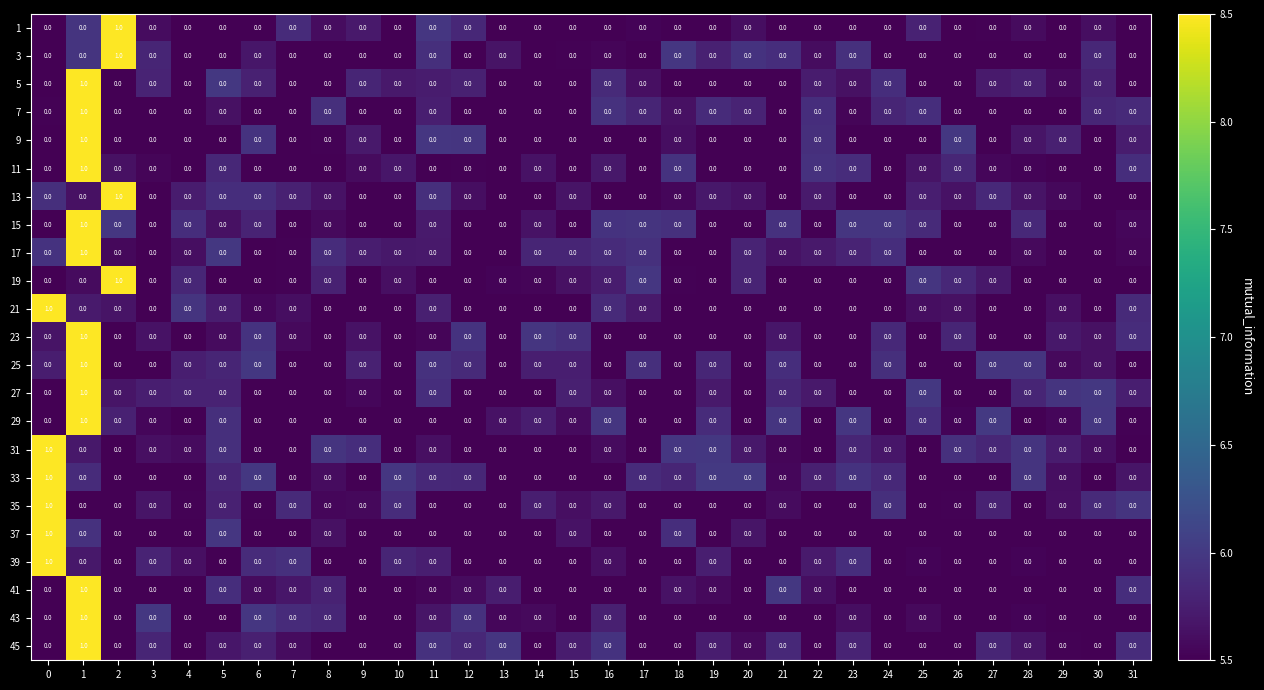

How many 17 values are between 0 and 1?

32